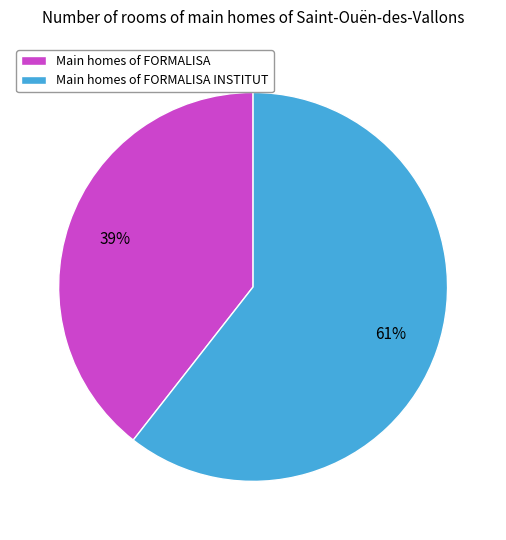

Which has a higher value, Main homes of FORMALISA or Main homes of FORMALISA INSTITUT?

Main homes of FORMALISA INSTITUT